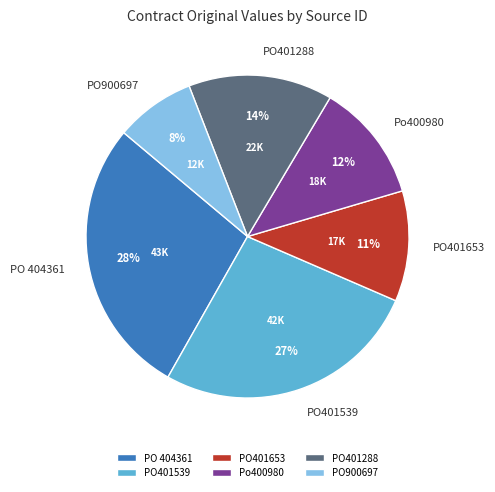

True or false: PO401288 accounts for 1% of the total.

False